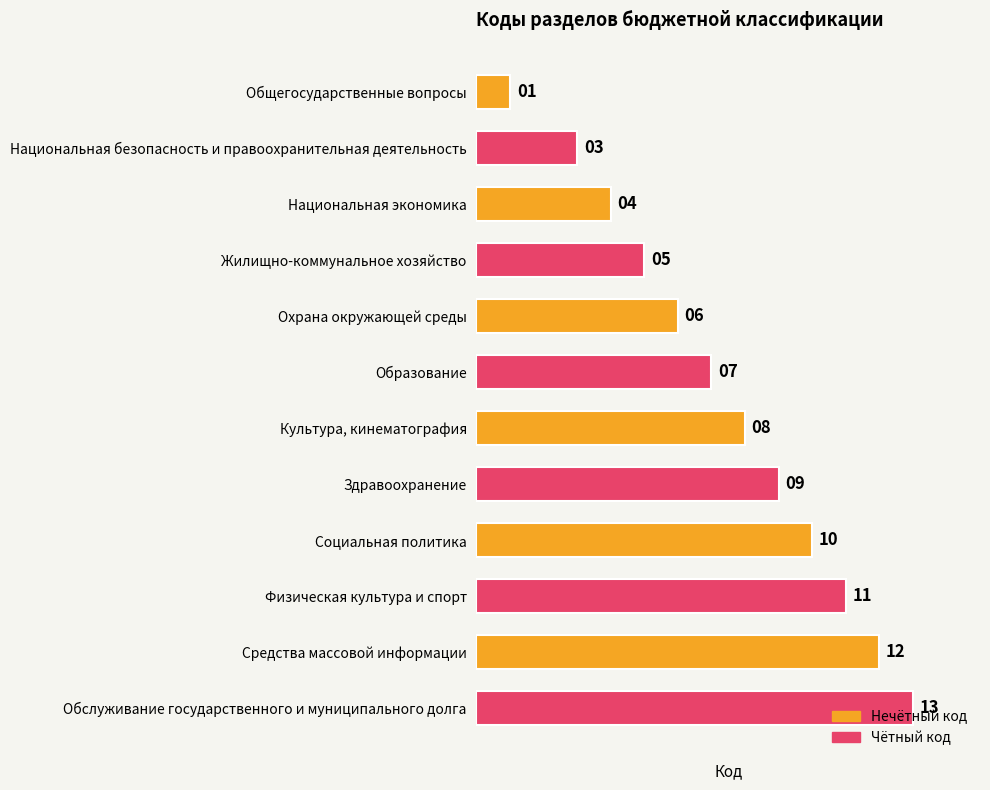

The value at Здравоохранение is 5. True or false?

False